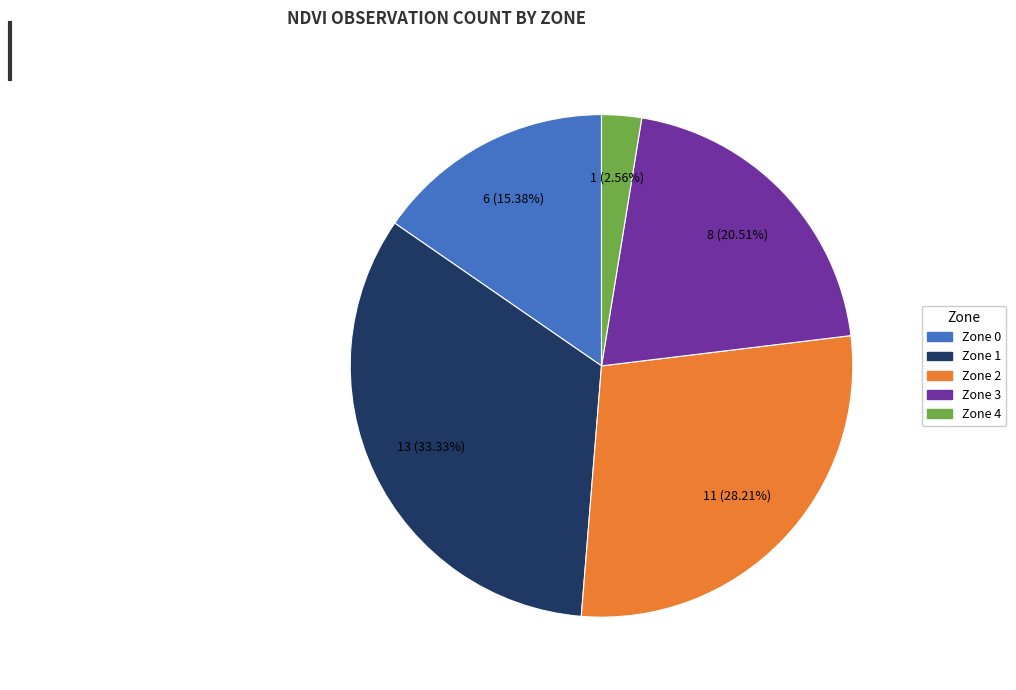

Rank the categories by value from lowest to highest.

Zone 4, Zone 0, Zone 3, Zone 2, Zone 1